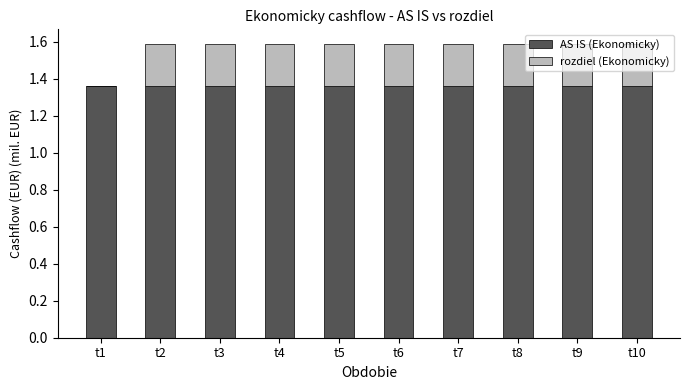

The AS IS (Ekonomicky) series shows 2.3 at t10. True or false?

False